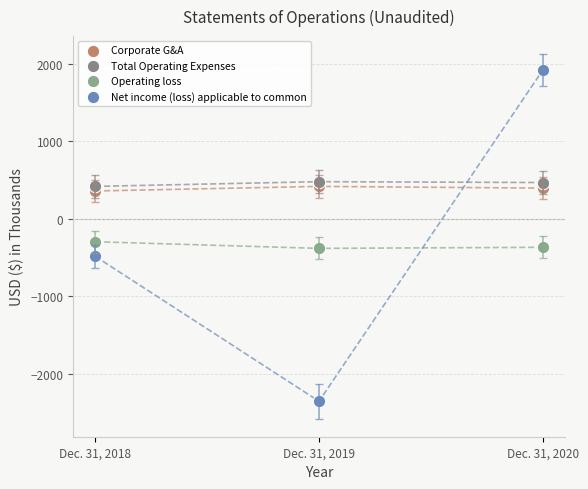

Across all data points, what is the range of Y values (max minus min)?

4268